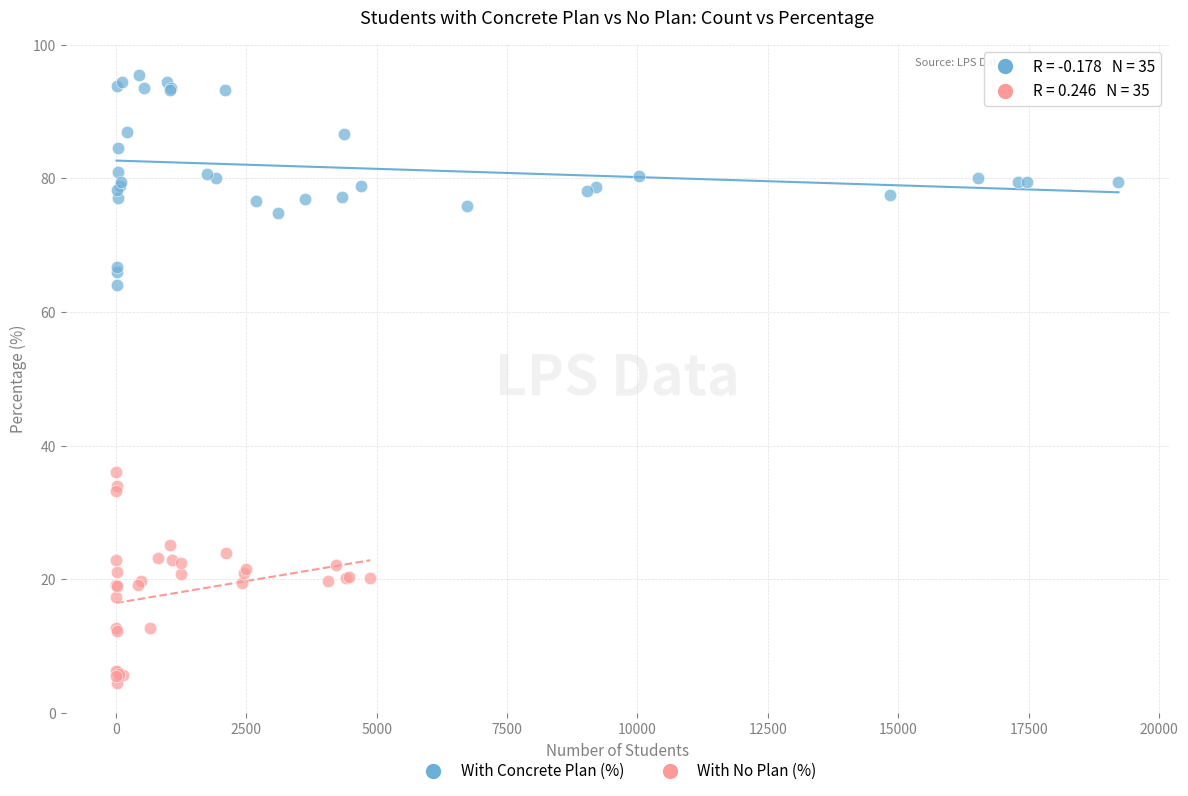

Which series reaches the minimum Y coordinate?

With No Plan (%)